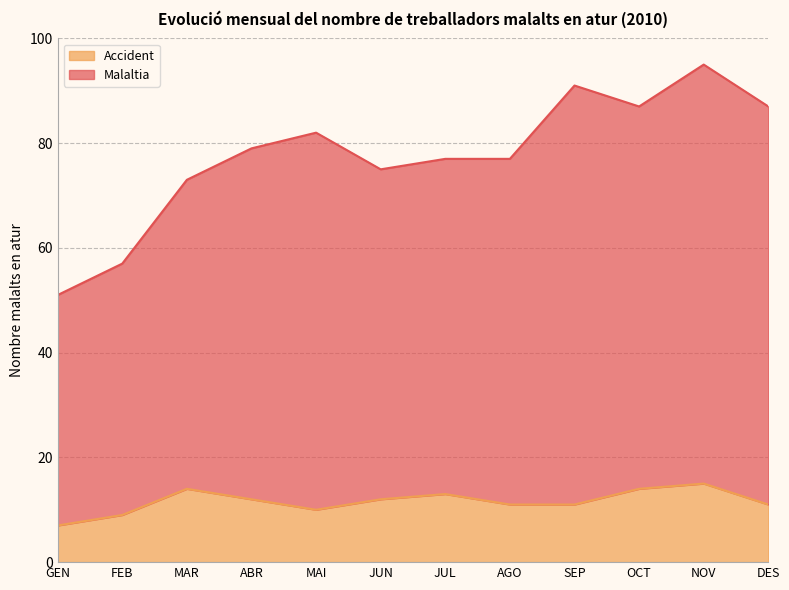

Does the chart have visible grid lines?

Yes